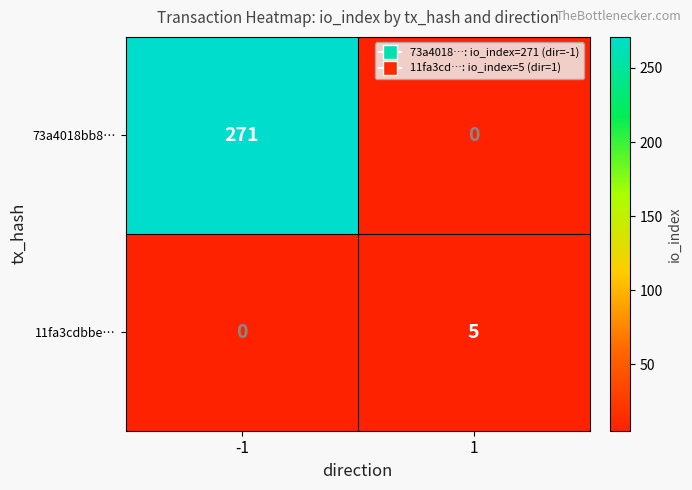

The 11fa3cdbbe… series shows 5 at 1. True or false?

True